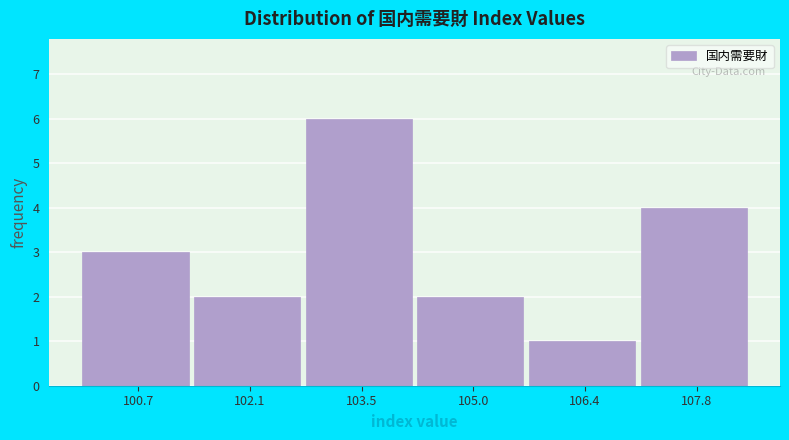

What is the height of the bar covering 104.2 to 105.6 on the x-axis? Neither the bar edges nor the heights are printed on the chart, so give them approximately, as read against the axes.

2